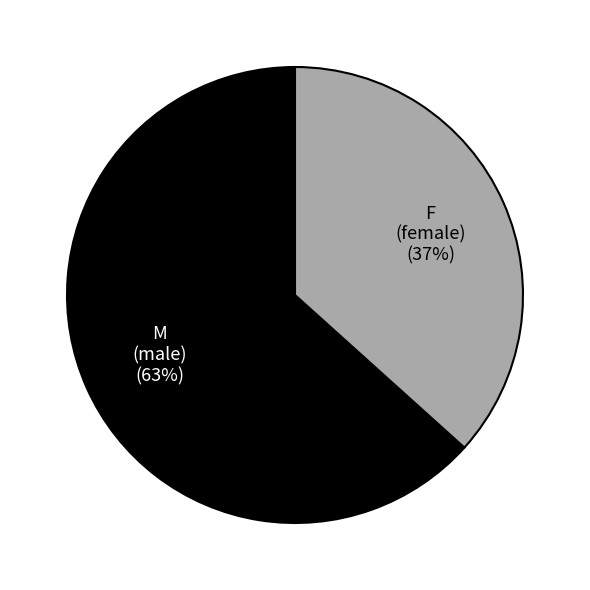

Is there a majority slice in this chart?

Yes